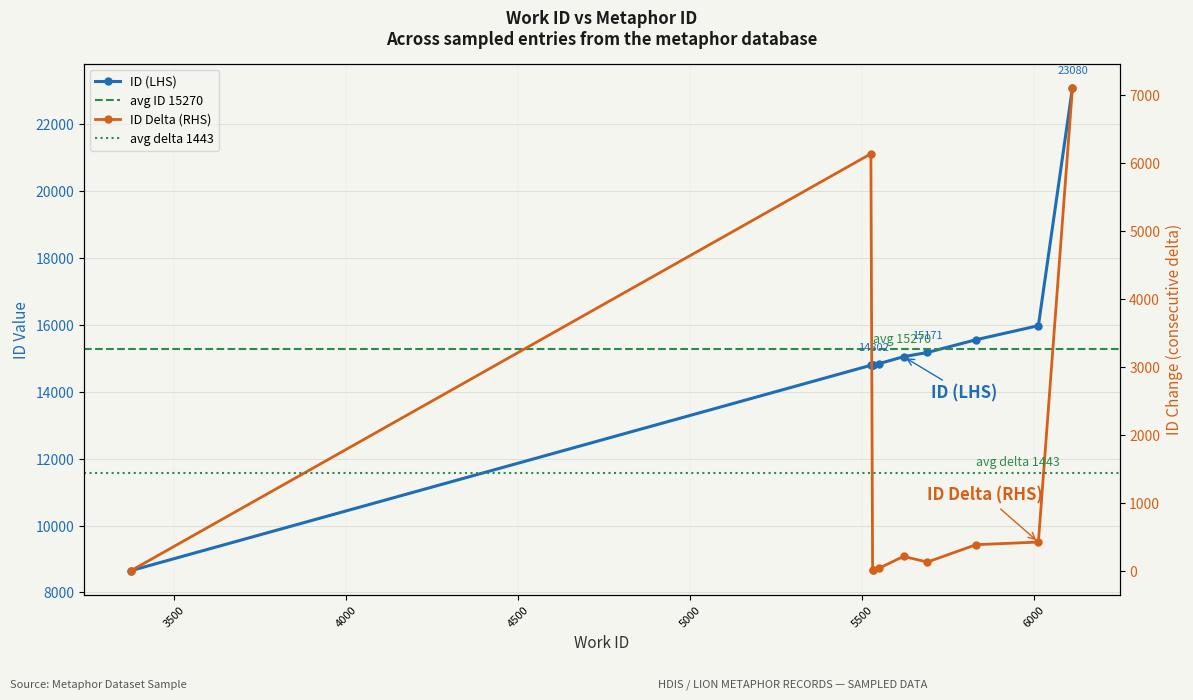

Reading left to right, transcribe all the data shown in this chart.

8652	14789	14795	14802	14836	15045	15171	15553	15973	23080